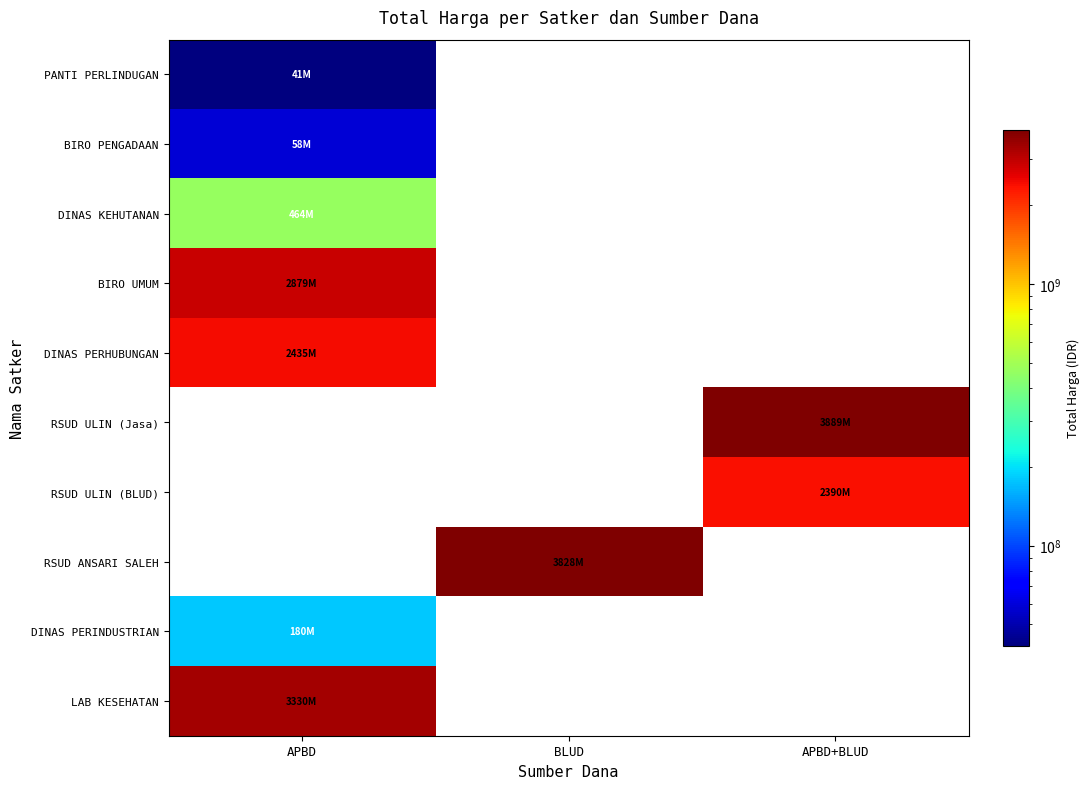

The DINAS PERINDUSTRIAN series shows -113595404 at APBD+BLUD. True or false?

False